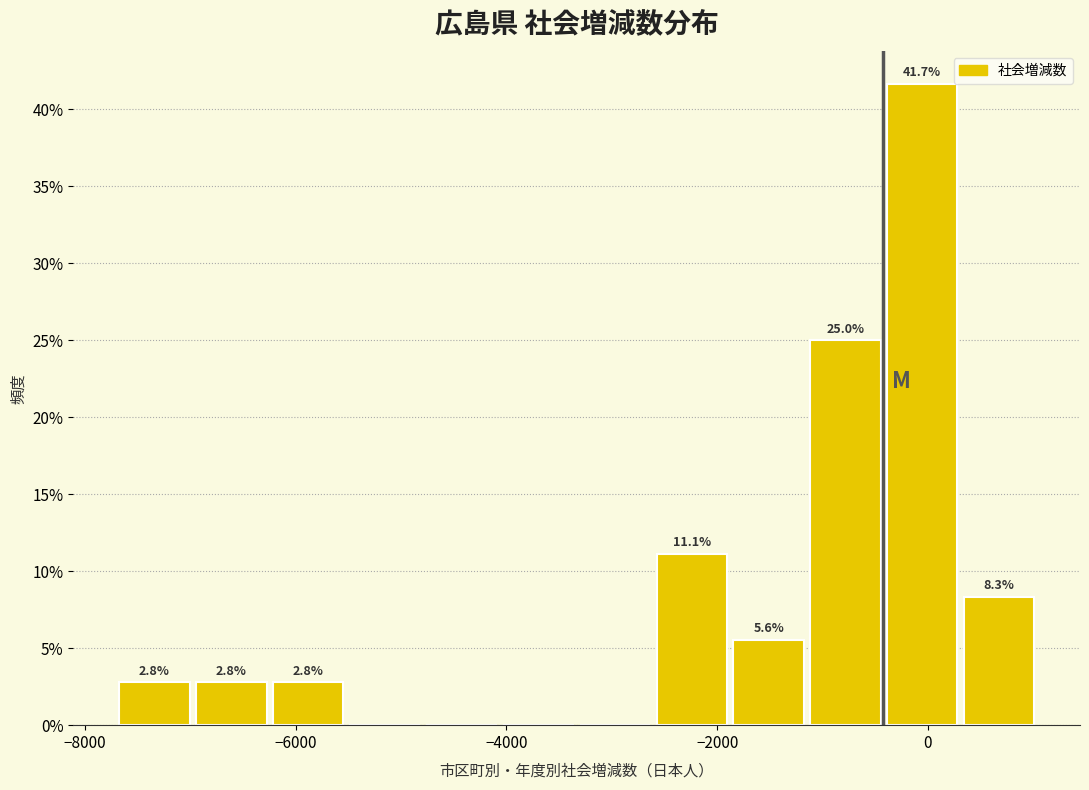

Read against the x-axis, roughly where is the centre of the tallest bar?

0